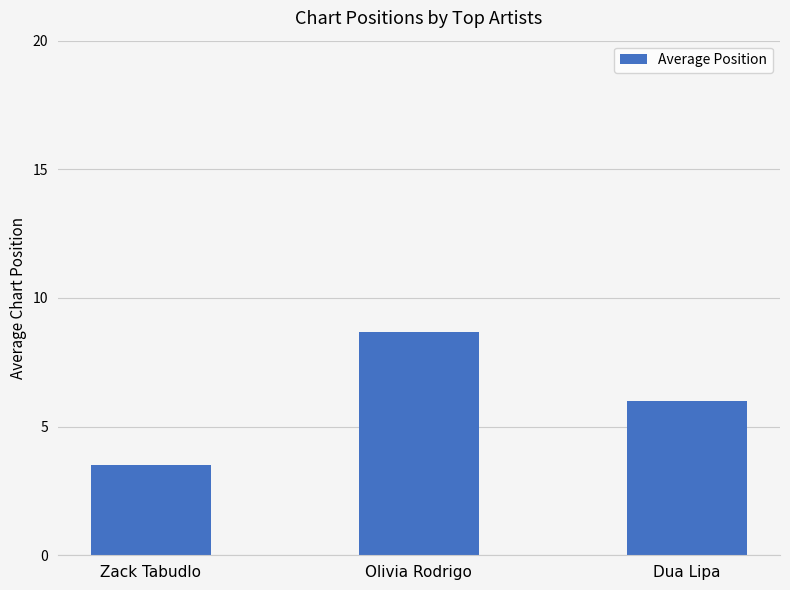

How many series are shown in this chart?

1